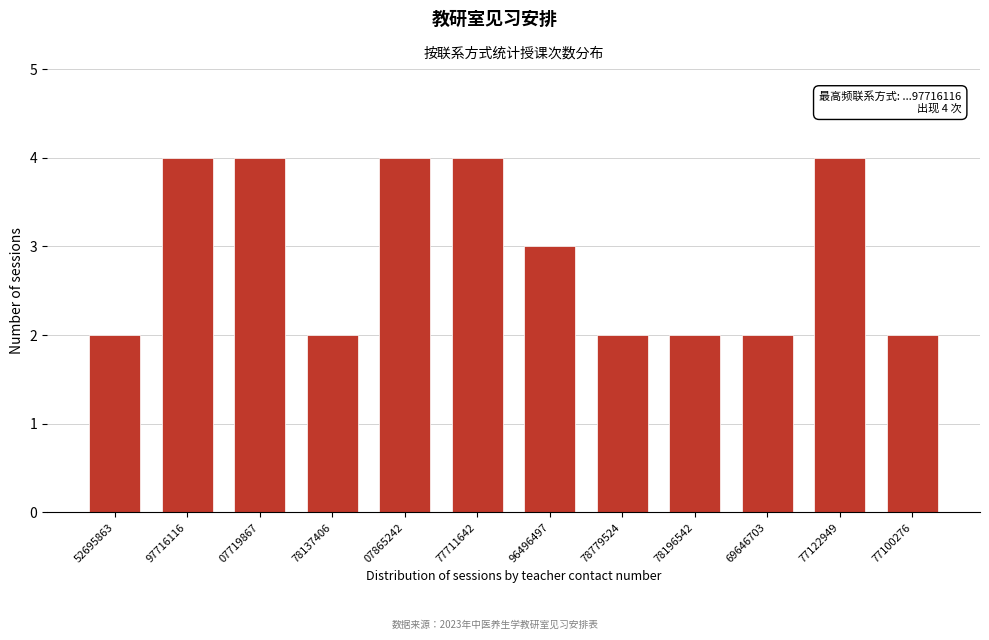

Reading left to right, what are all the values shown in this chart?

2	4	4	2	4	4	3	2	2	2	4	2